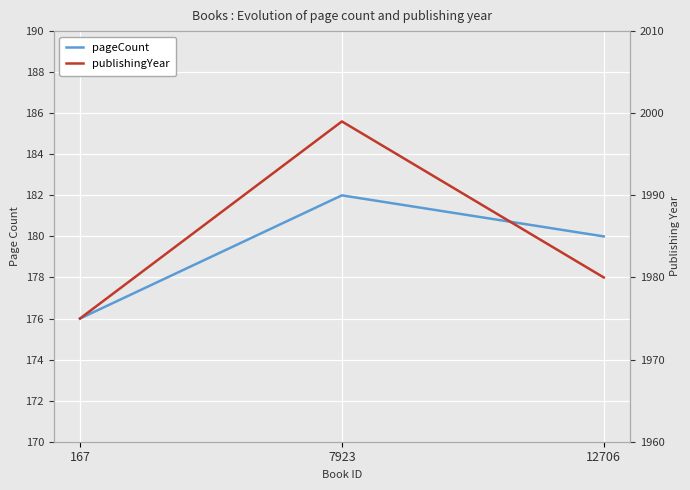

What is the difference between the highest and lowest values at 167?

1799